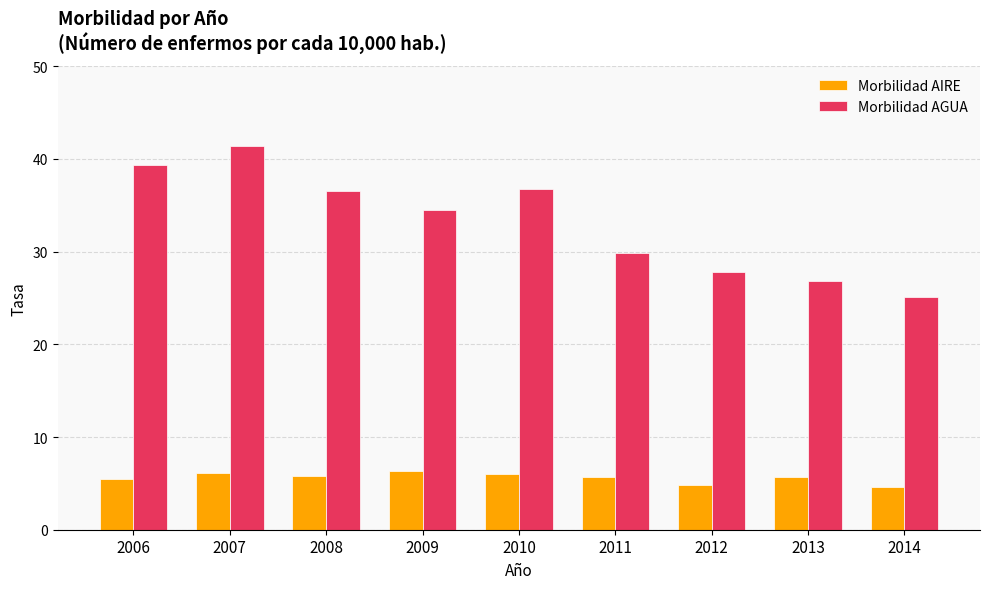

Where does the Morbilidad AIRE series first go above 5?

2006